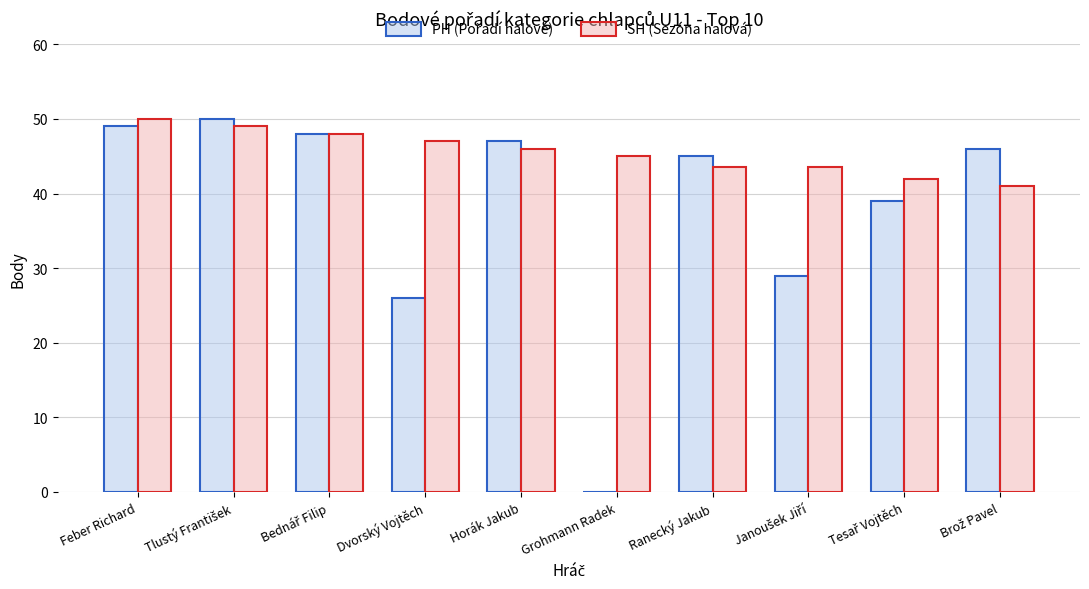

What is the total value across all series at Horák Jakub?

93.0